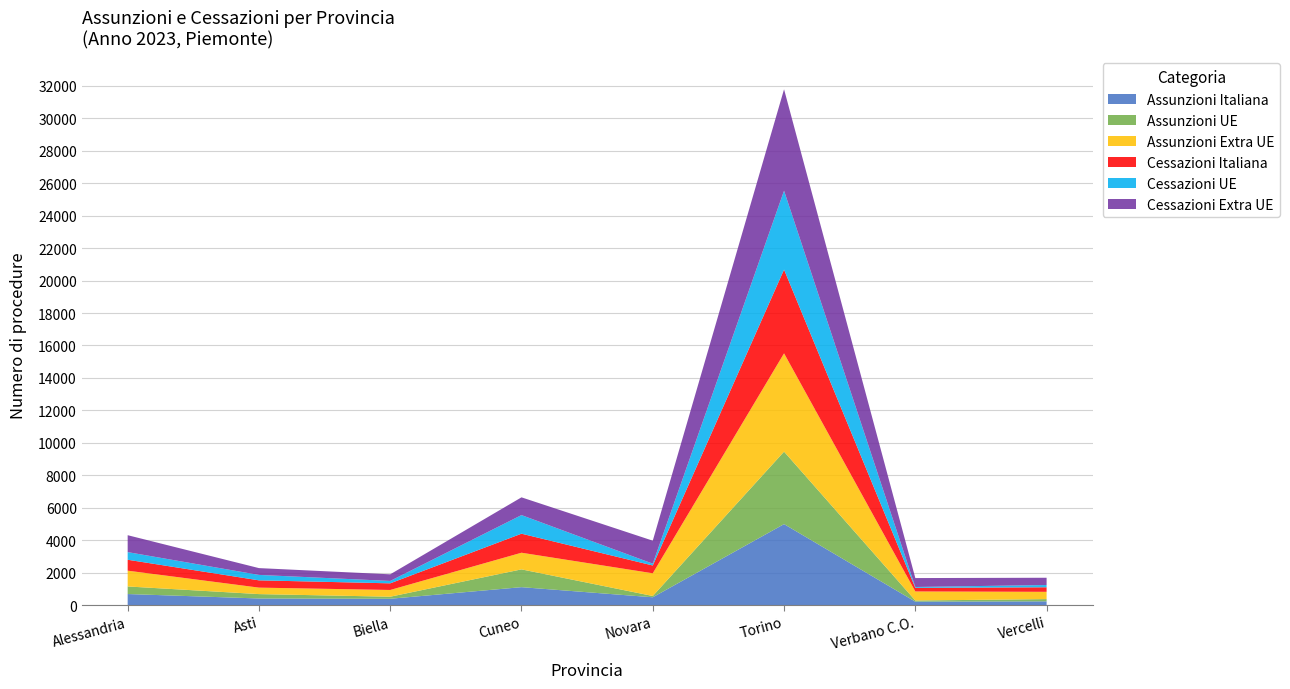

Reading right to left, extract all data points from this chart.

Assunzioni Italiana: Vercelli=230	Verbano C.O.=211	Torino=4990	Novara=481	Cuneo=1104	Biella=389	Asti=407	Alessandria=681
Assunzioni UE: Vercelli=139	Verbano C.O.=70	Torino=4467	Novara=79	Cuneo=1097	Biella=127	Asti=270	Alessandria=467
Assunzioni Extra UE: Vercelli=448	Verbano C.O.=559	Torino=6058	Novara=1400	Cuneo=1026	Biella=415	Asti=399	Alessandria=973
Cessazioni Italiana: Vercelli=280	Verbano C.O.=222	Torino=5161	Novara=480	Cuneo=1173	Biella=409	Asti=449	Alessandria=673
Cessazioni UE: Vercelli=140	Verbano C.O.=53	Torino=4863	Novara=112	Cuneo=1146	Biella=148	Asti=334	Alessandria=471
Cessazioni Extra UE: Vercelli=447	Verbano C.O.=550	Torino=6250	Novara=1417	Cuneo=1094	Biella=408	Asti=420	Alessandria=1042